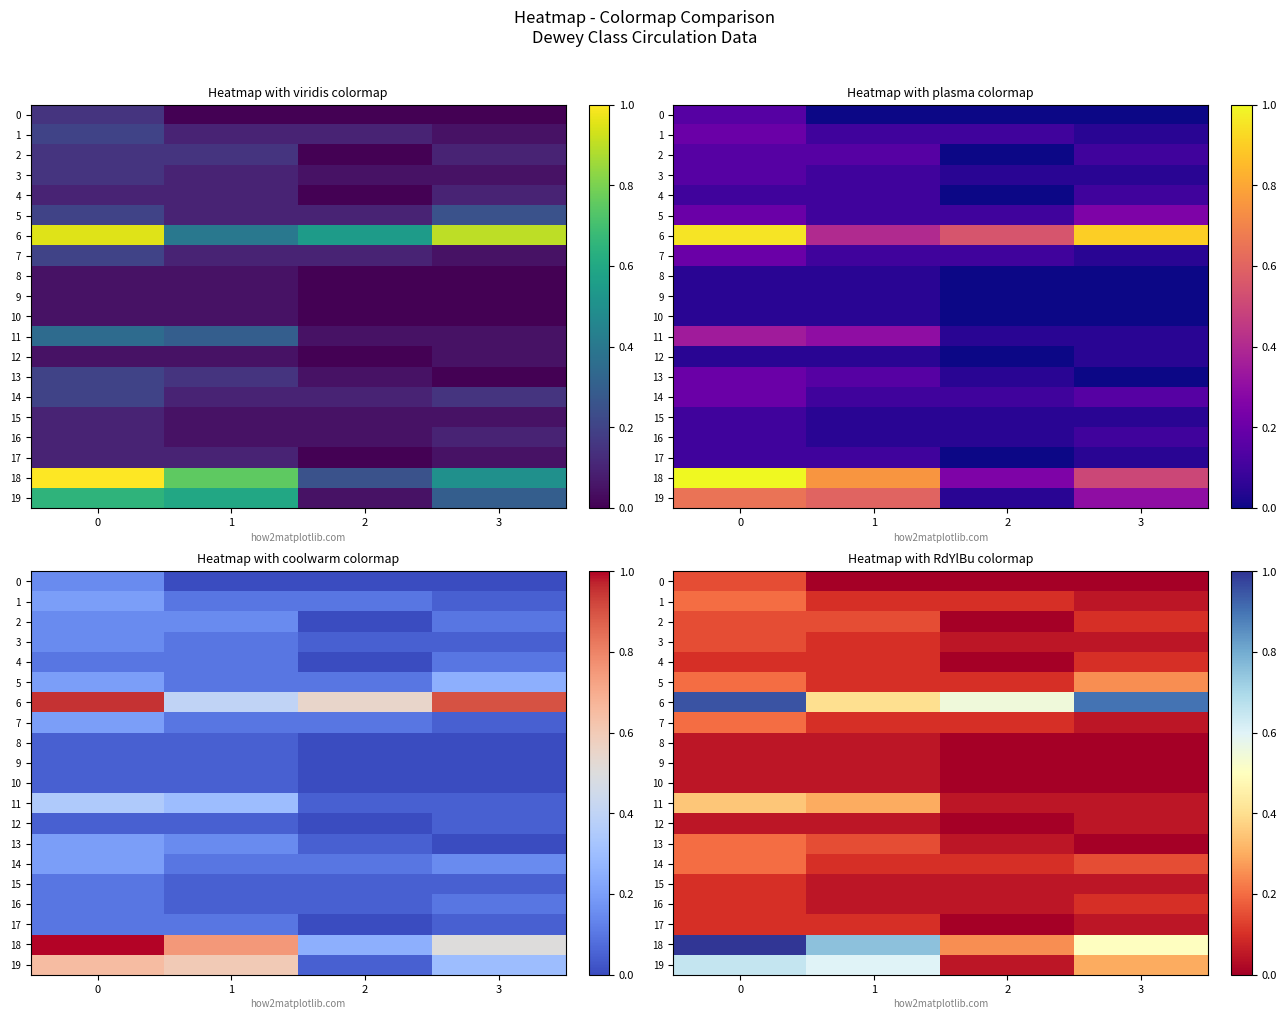

Is it true that 1 equals 0.2 at 0?

True